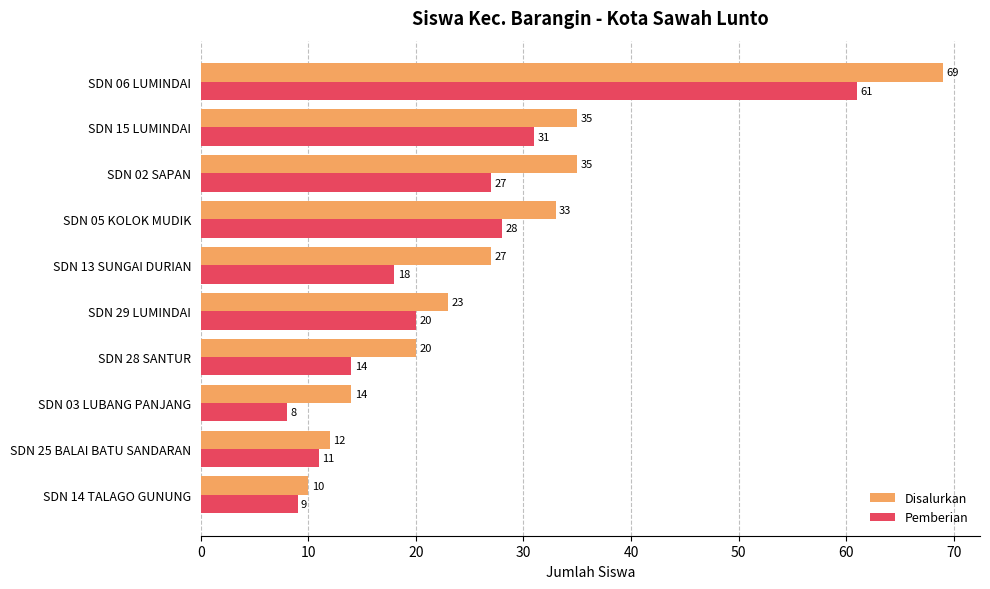

The value of Pemberian at SDN 02 SAPAN is 11. True or false?

False